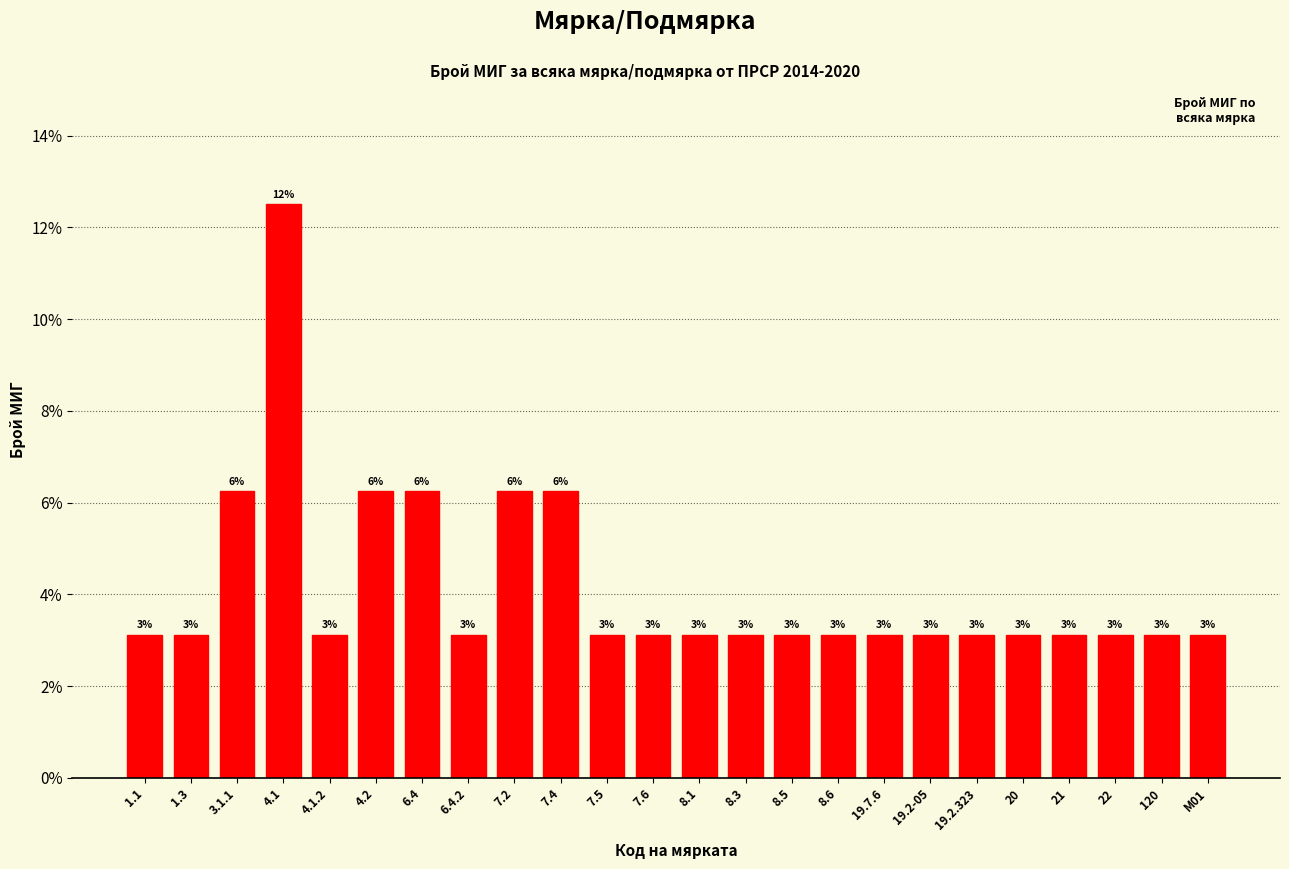

Are the bars horizontal?

No